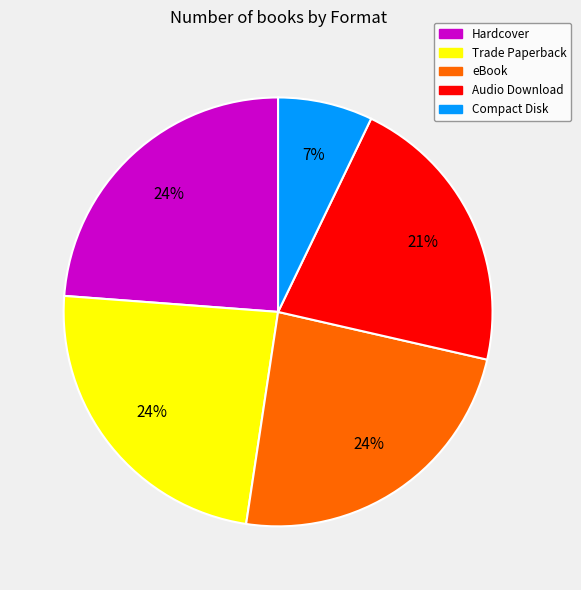

To the nearest percent, what is the difference between the largest and smallest slice percentages?

17%